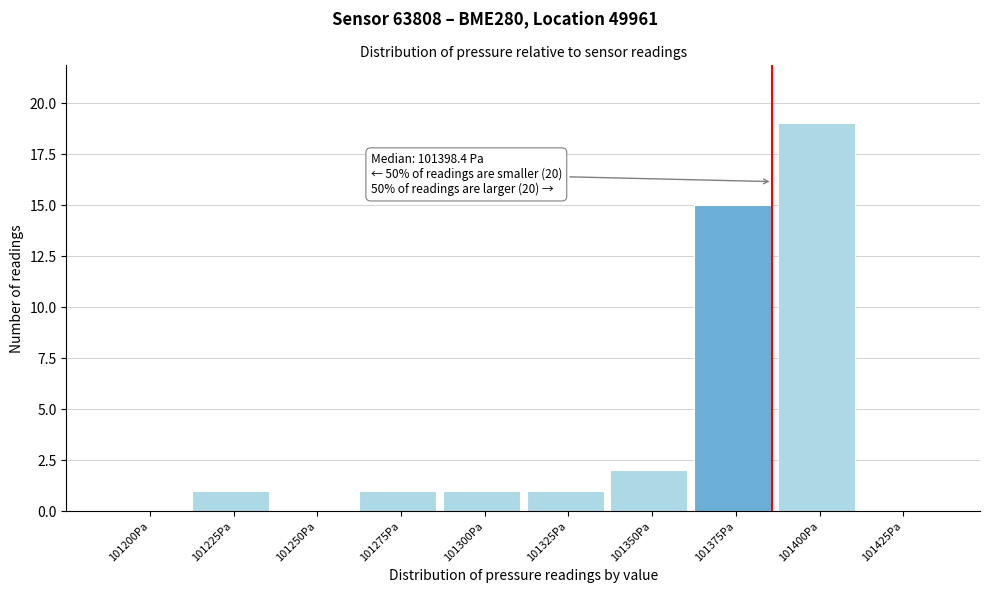

Reading right to left, extract all data points from this chart.

101425Pa=0	101400Pa=19	101375Pa=15	101350Pa=2	101325Pa=1	101300Pa=1	101275Pa=1	101250Pa=0	101225Pa=1	101200Pa=0